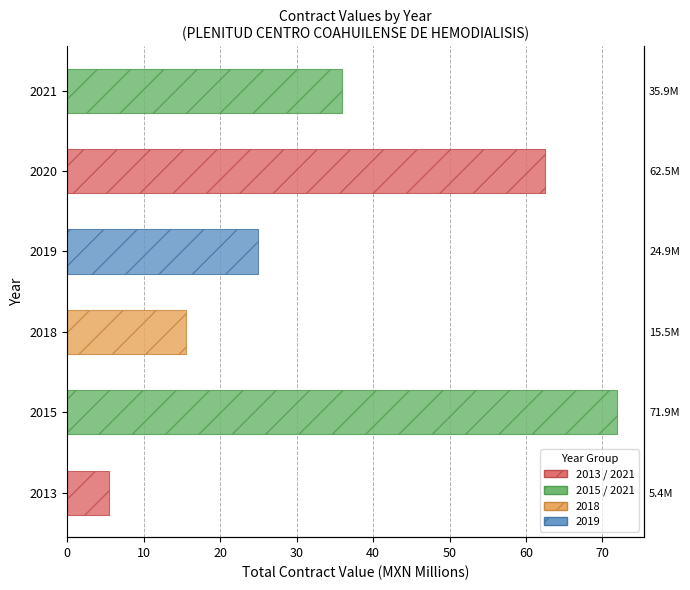

Reading right to left, transcribe all the data shown in this chart.

35.9	62.5	24.9	15.5	71.9	5.4